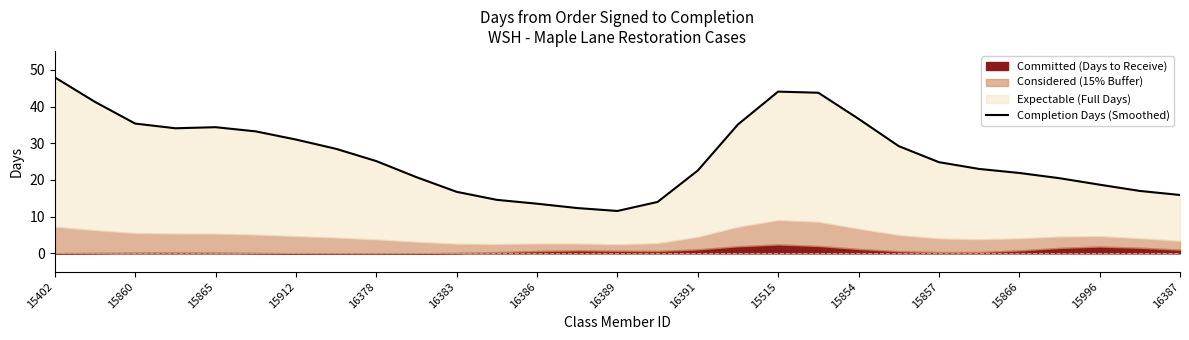

What is the label of the 21st point from the right?

16378